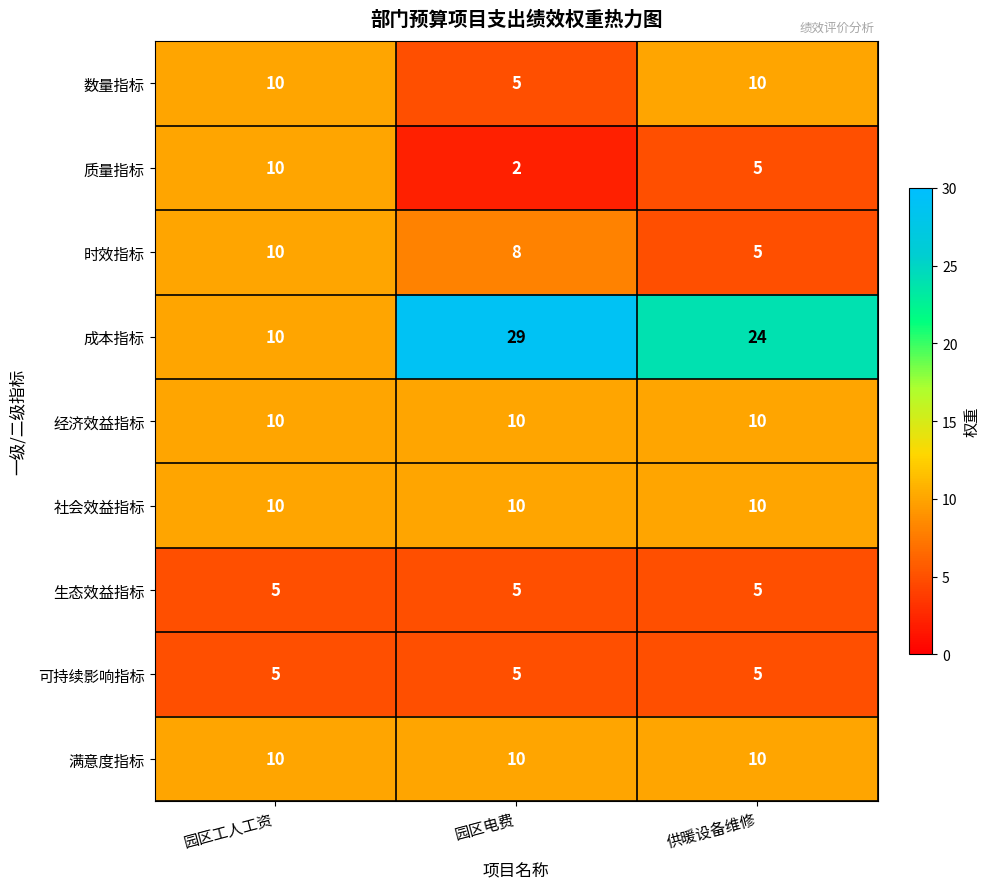

Which series has the largest range (max minus min)?

成本指标